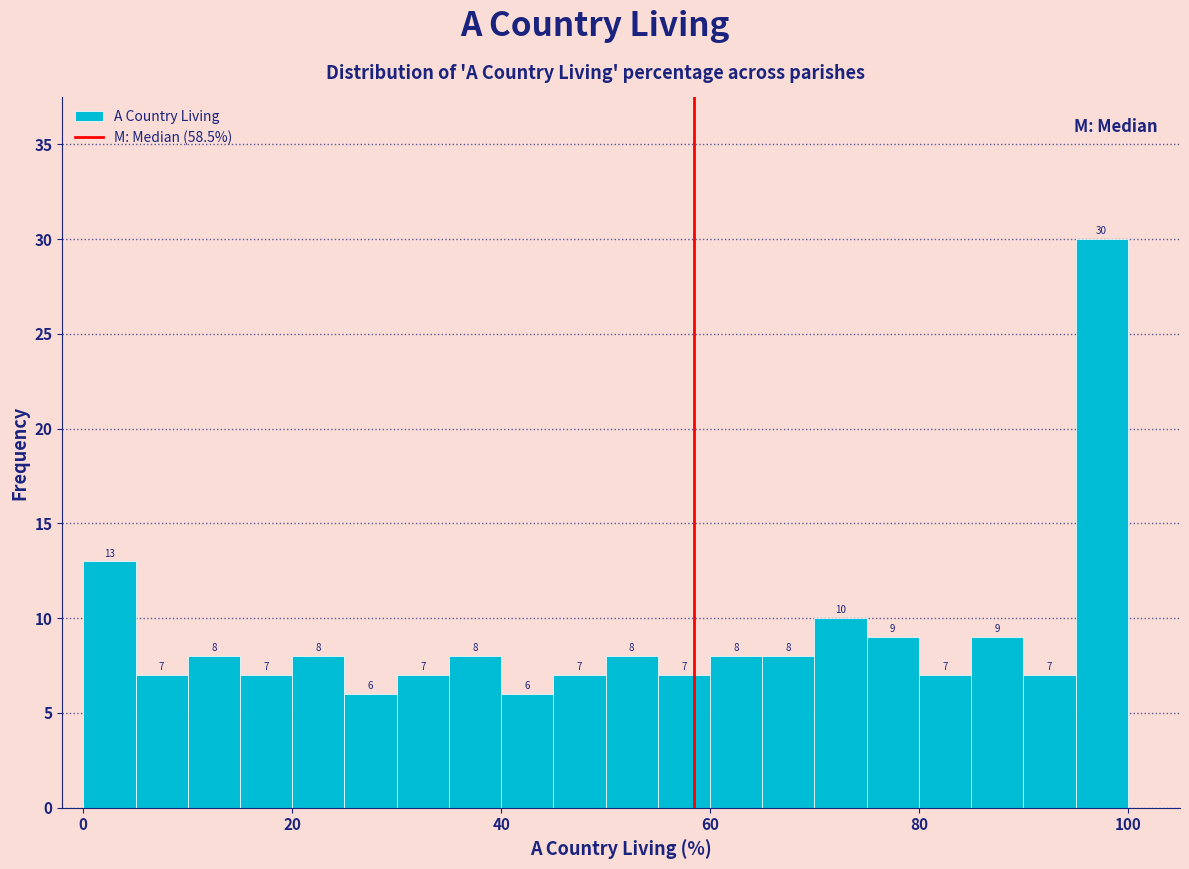

Around what value on the x-axis is the tallest bar? Give the approximate position of its centre, as read against the axis.

98